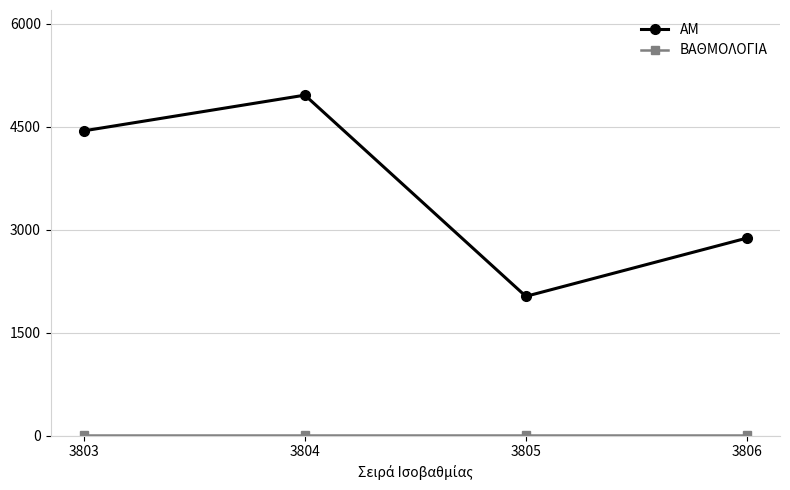

At which category does ΑΜ reach its first local valley?

3805